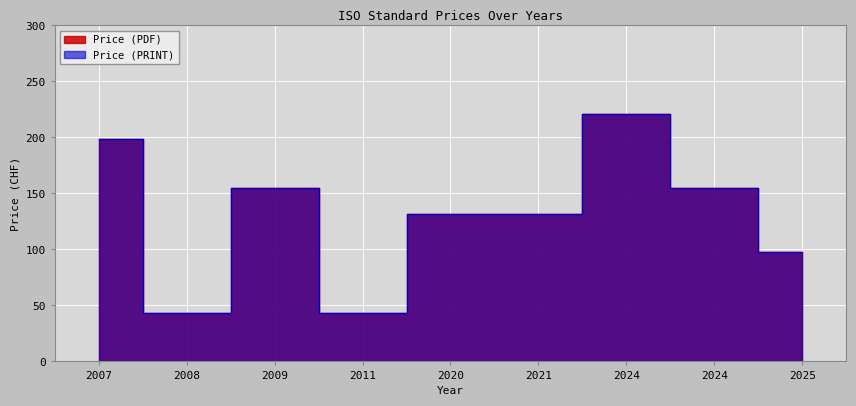

List the labels in order of Price (PDF) value, smallest first.

2008, 2011, 2025, 2020, 2021, 2009, 2024, 2007, 2024